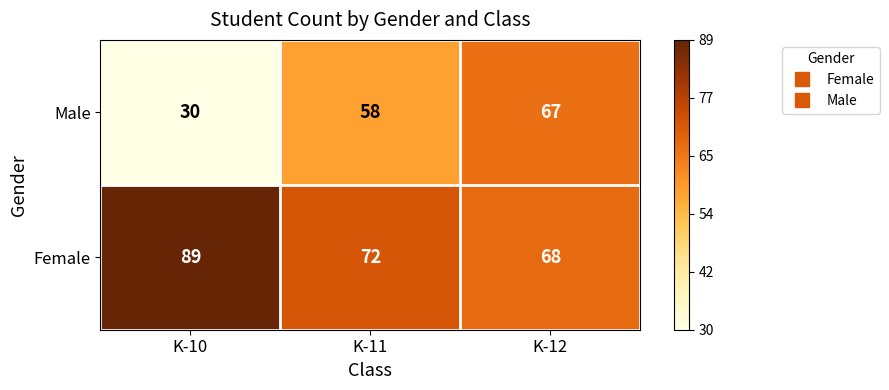

Which label corresponds to the largest value in the chart?

K-10